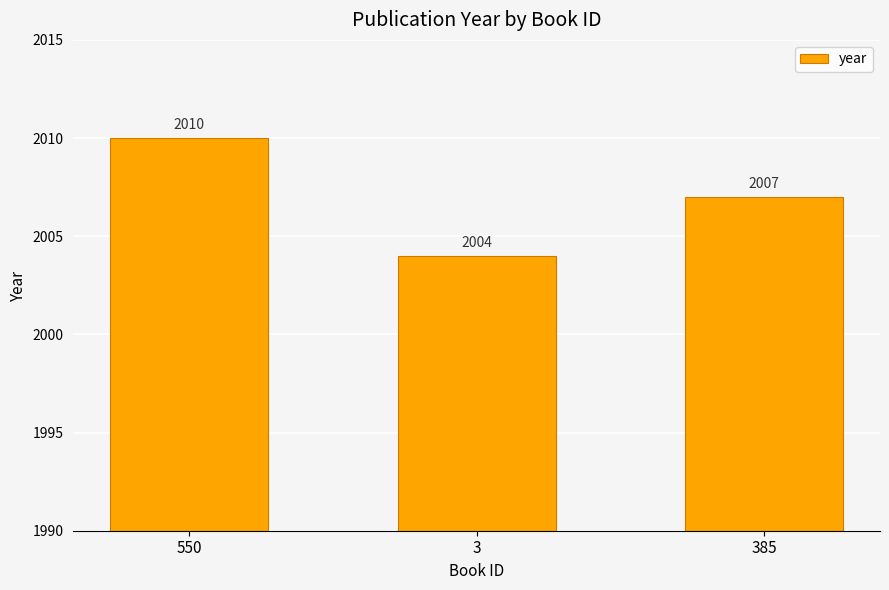

How many data points does each series have?

3